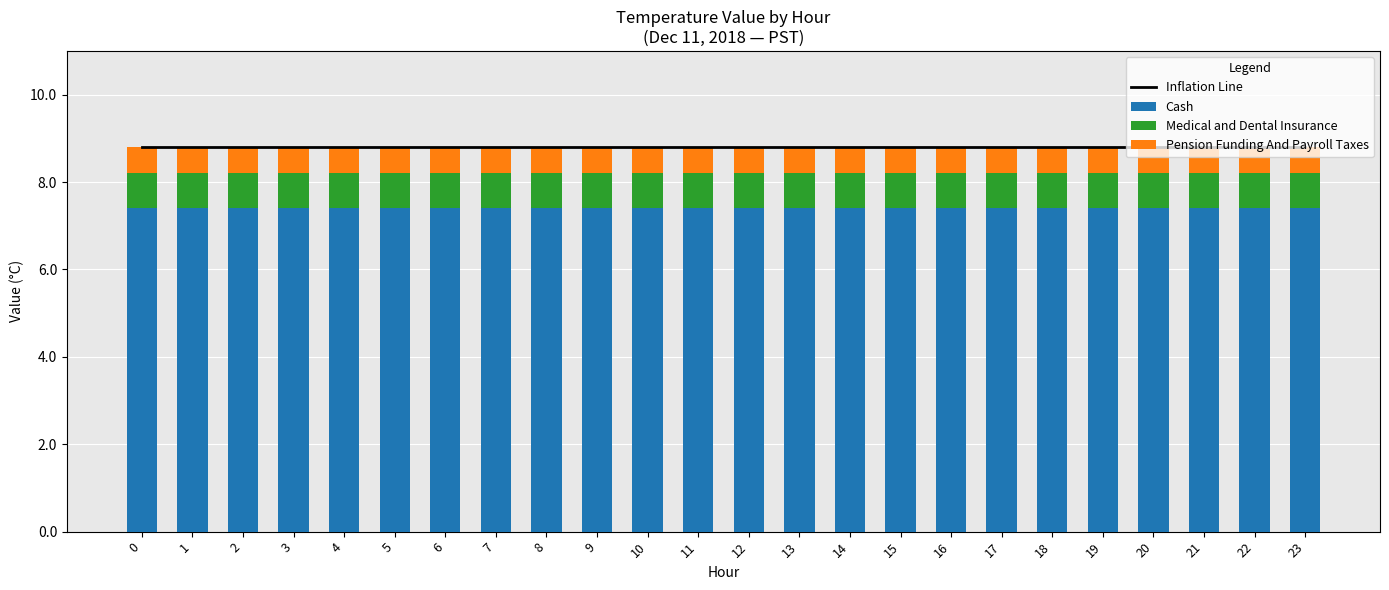

Does the chart contain any negative values?

No